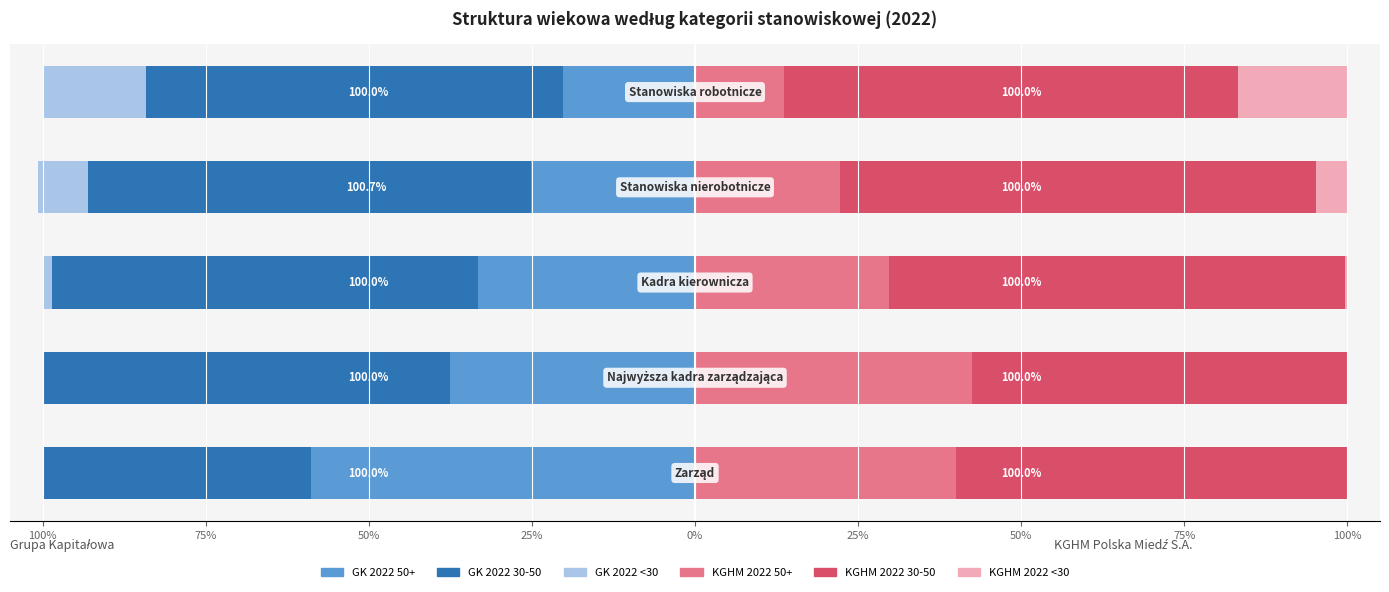

The KGHM <30 series shows 0.1 at 25%. True or false?

False